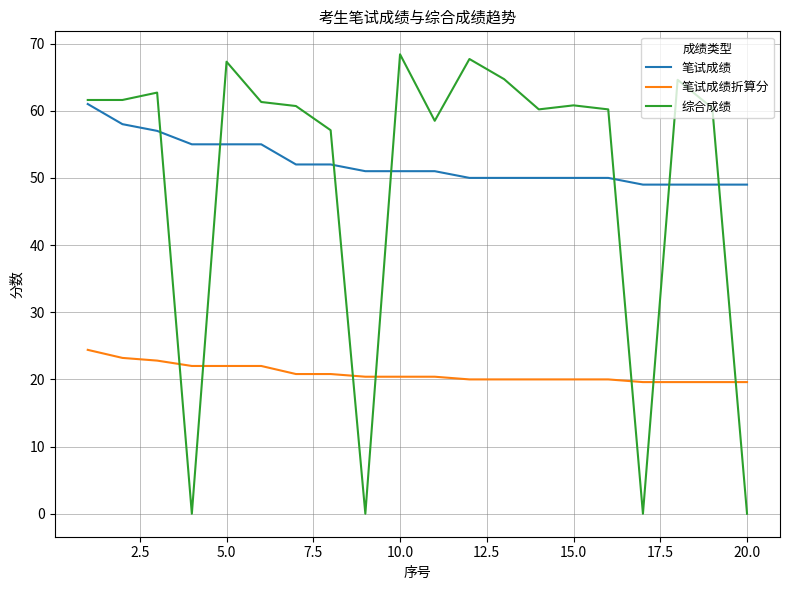

Rank the series by their maximum value, from highest to lowest.

综合成绩, 笔试成绩, 笔试成绩折算分